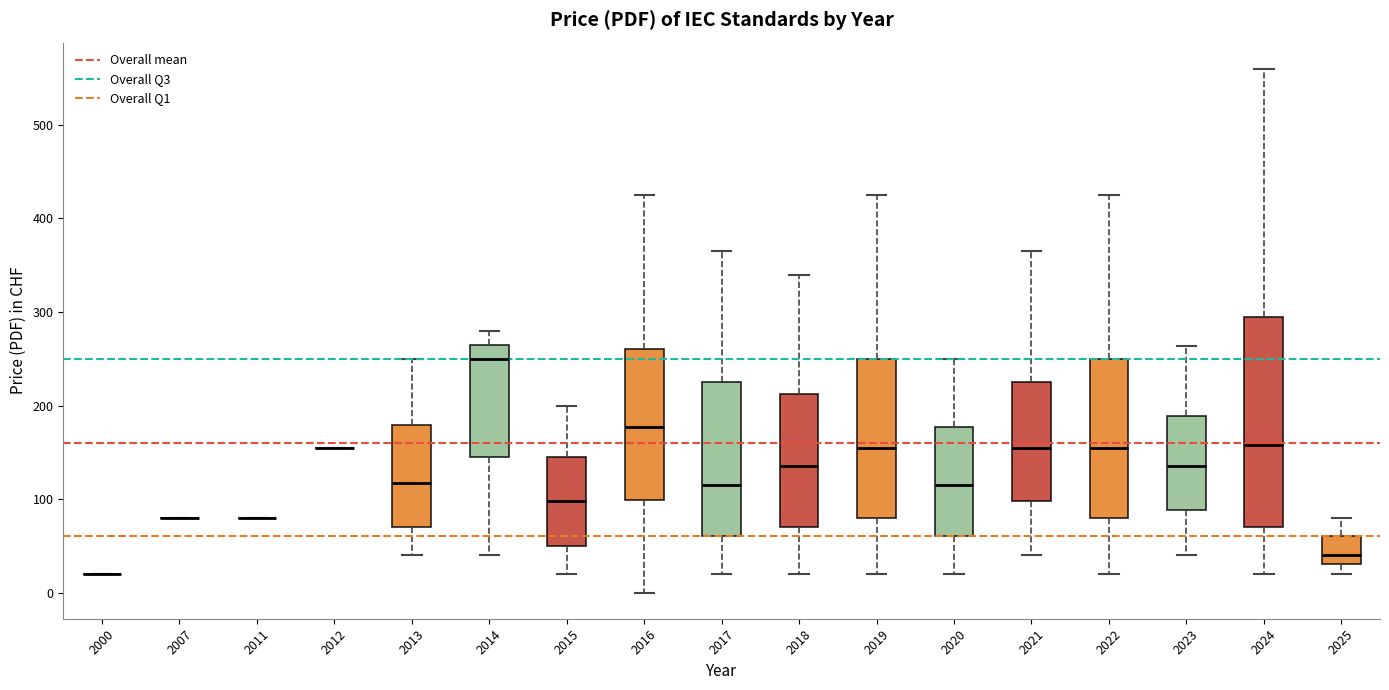

Where does the upper whisker of the box at x = 2017 end on the y-axis? The values are not printed on the chart, so give them approximately, as read against the axis.

370